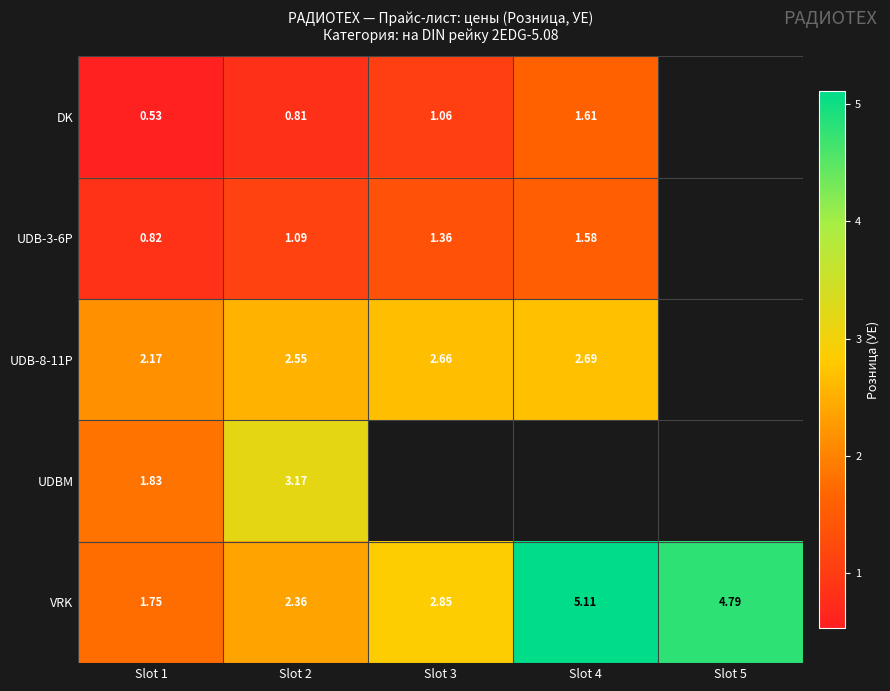

True or false: VRK has a value of 4.8 at Slot 5.

True